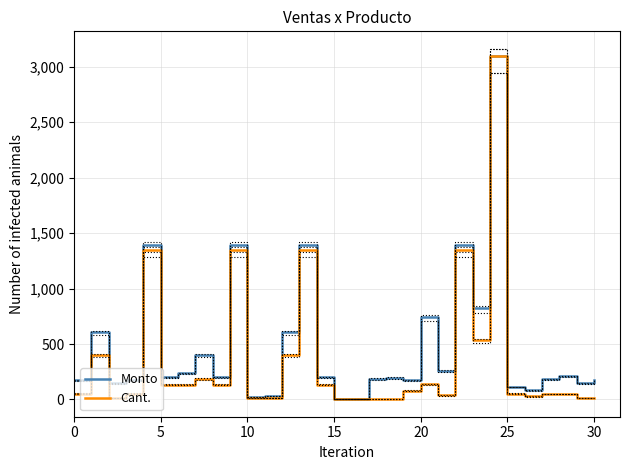

What is the minimum value shown in the chart?

2.7